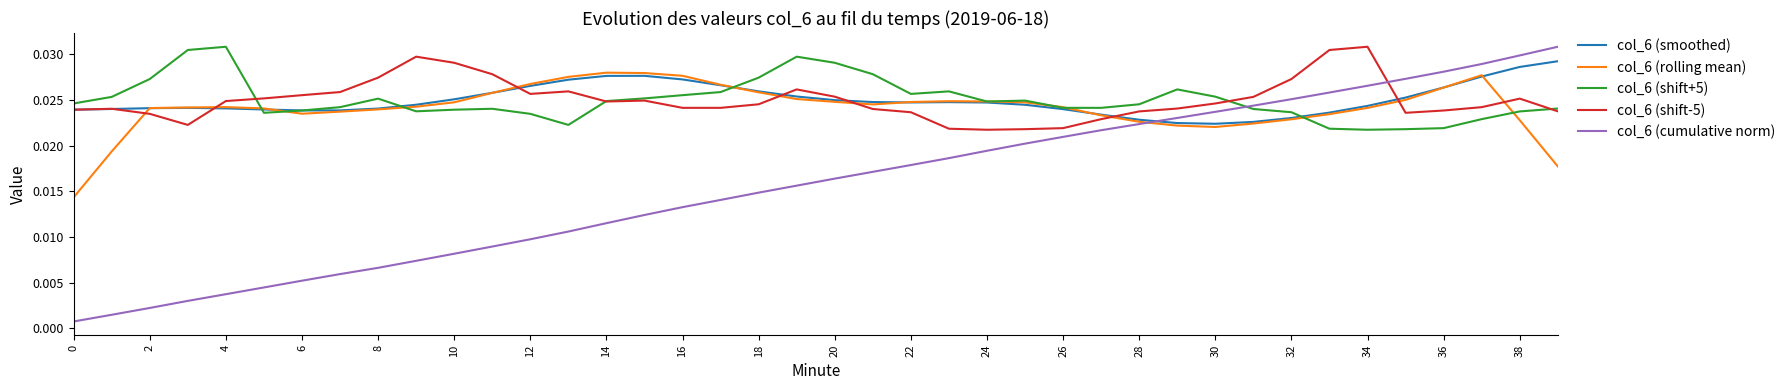

How many times do col_6 (cumulative norm) and col_6 (shift-5) cross each other?

1